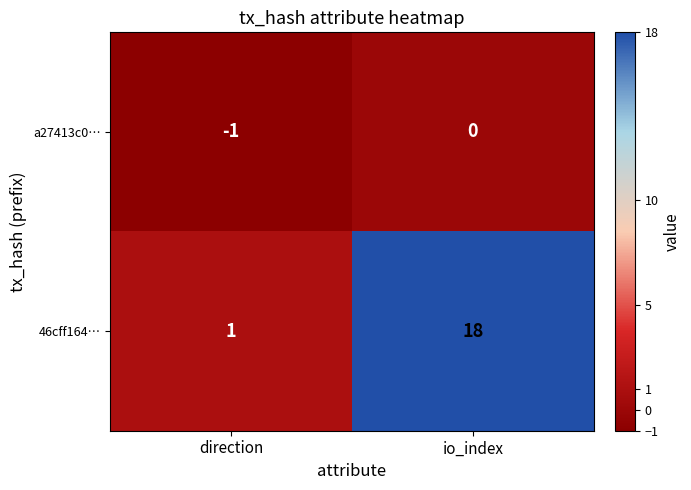

List the series in order of their peak value, lowest first.

a27413c0…, 46cff164…